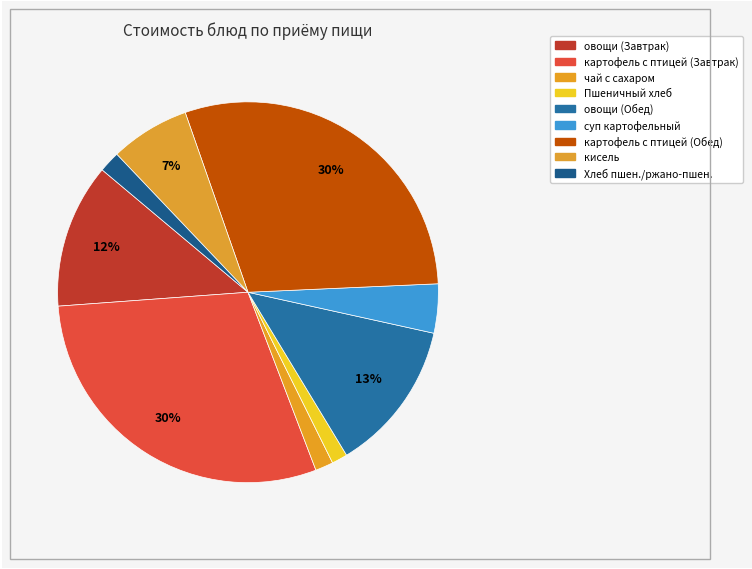

How many segments does this pie chart have?

9